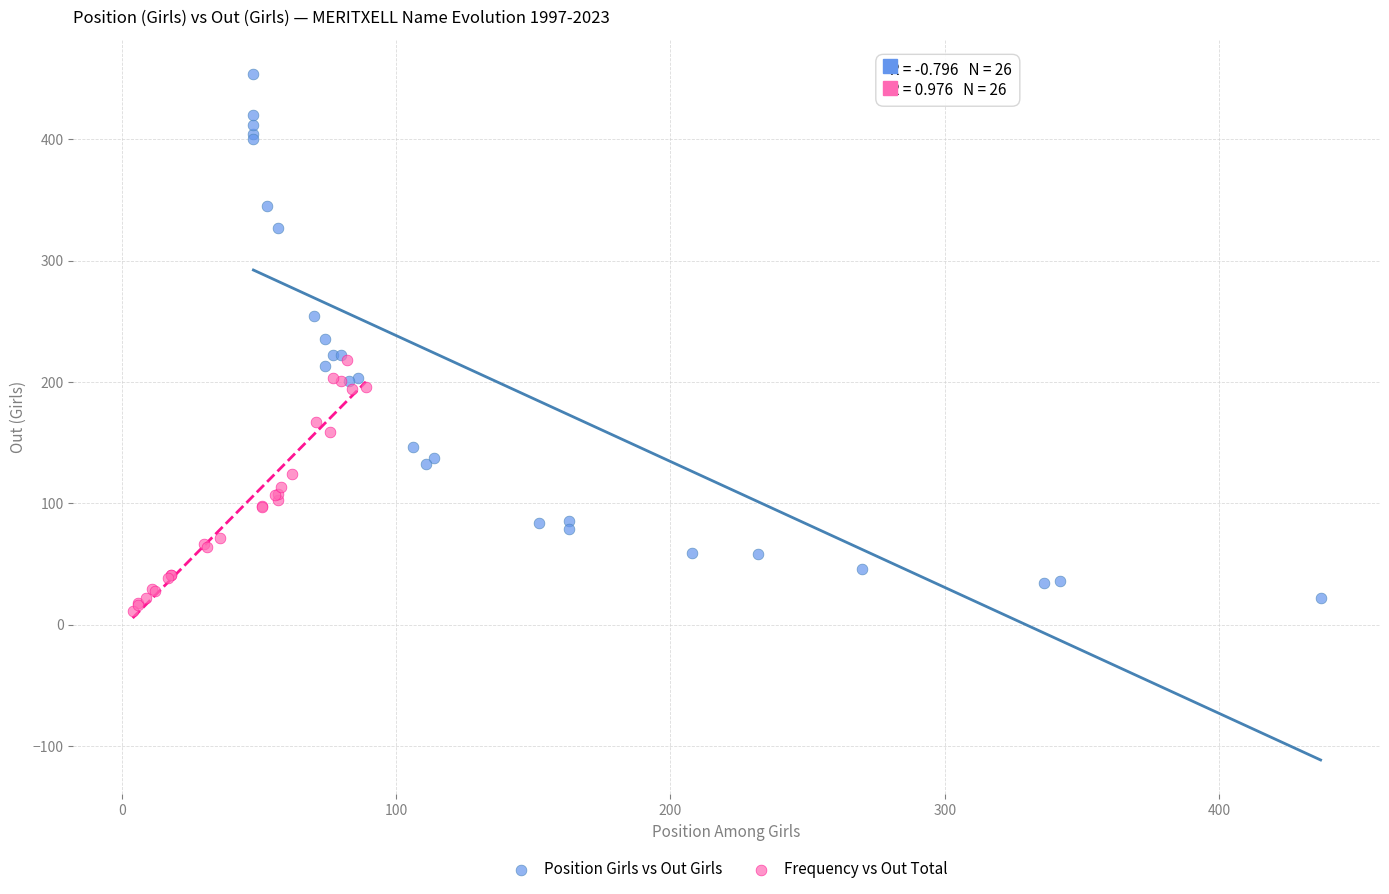

Which series contains the highest Y value?

Position Girls vs Out Girls